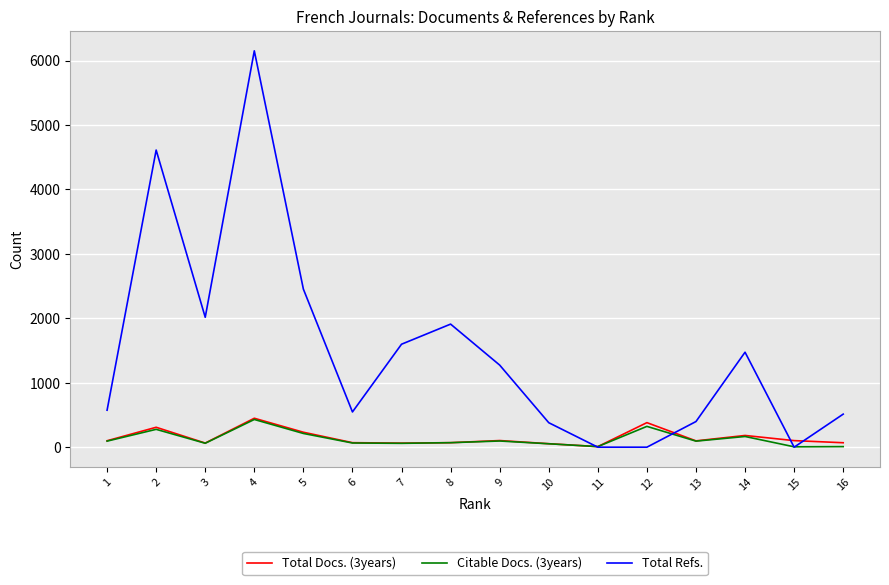

Is the value of Citable Docs. (3years) at 4 greater than the value of Total Docs. (3years) at 5?

Yes